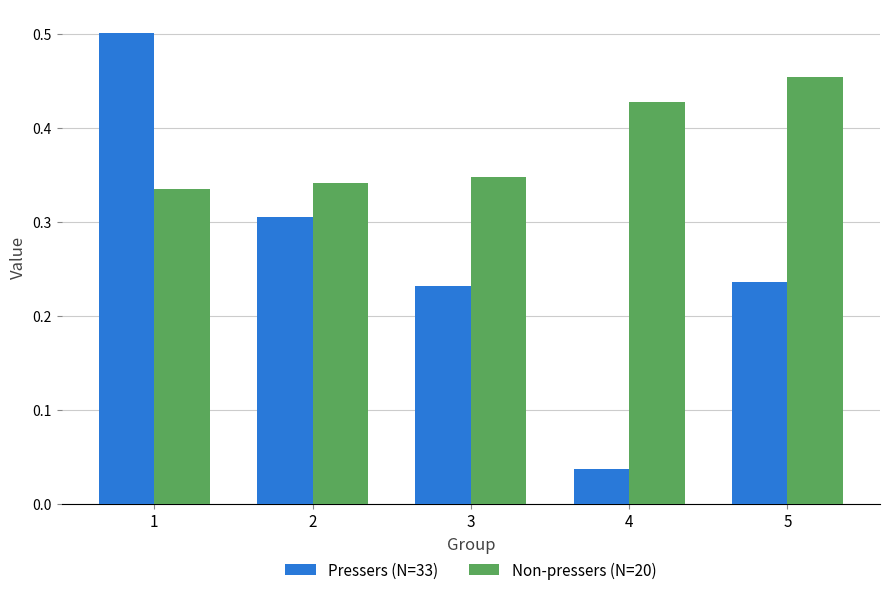

Which series changed the most between 2 and 4?

Pressers (N=33)